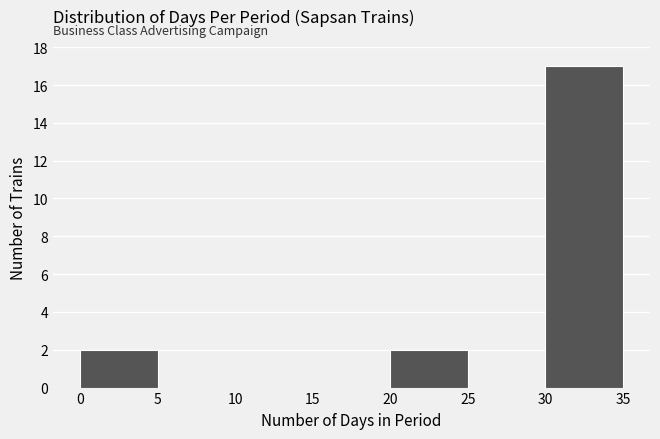

Reading left to right, transcribe this chart: for each bar, give the range it covers on the x-axis and its height. The values are not printed on the chart, so give them approximately, as read against the axis.

0 to 5: 2
5 to 10: 0
10 to 15: 0
15 to 20: 0
20 to 25: 2
25 to 30: 0
30 to 35: 17